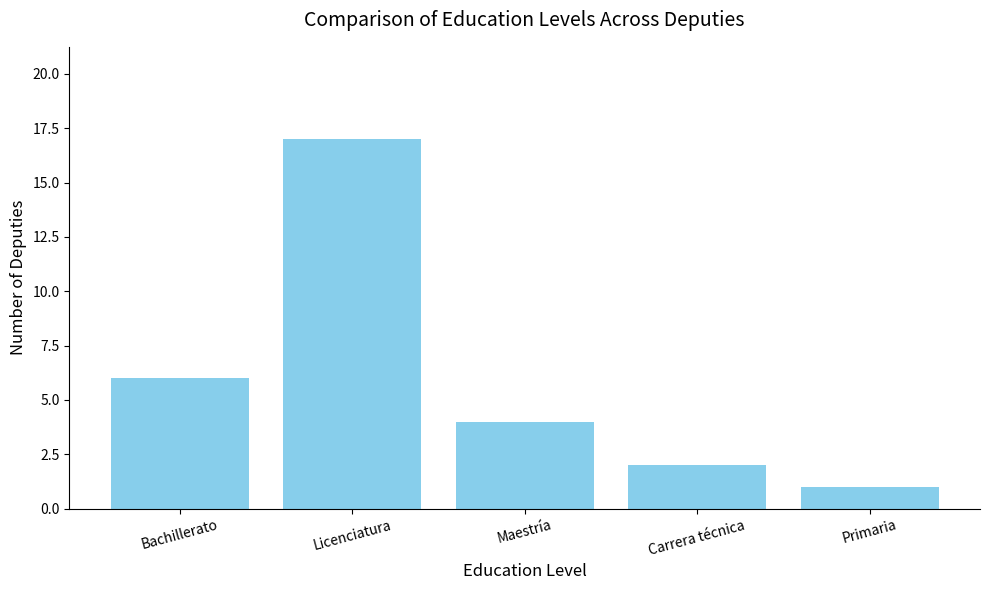

Where is the data nearest to the value 9?

Bachillerato